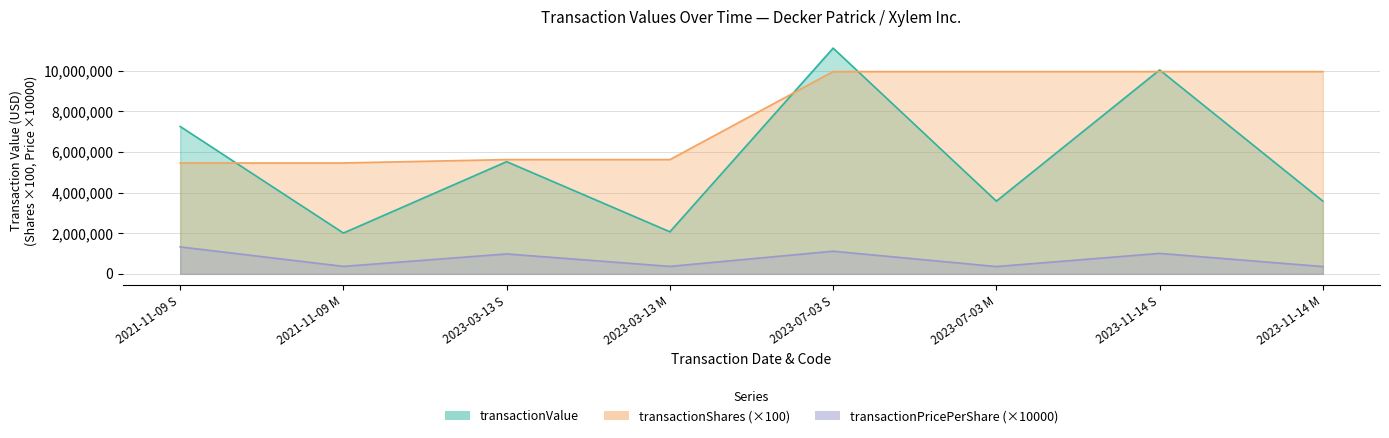

What is the sum of all transactionShares values?

62047600